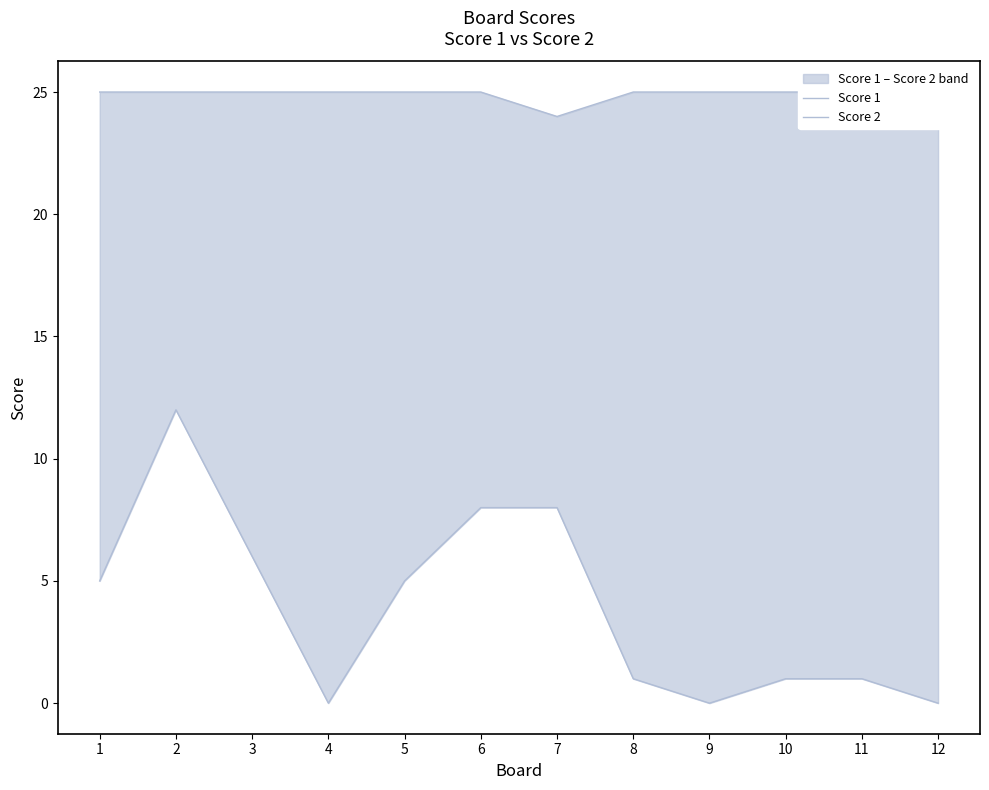

Which category has the lowest value in the Score 2 series?

4